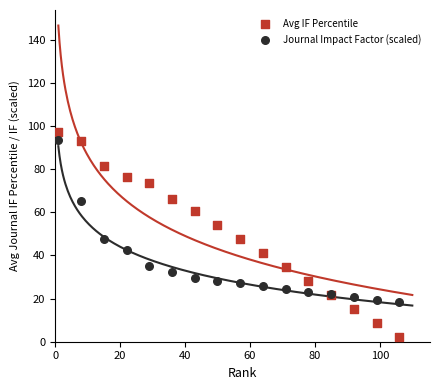

What is the X range (max minus min) for the scatter plot?

105.0